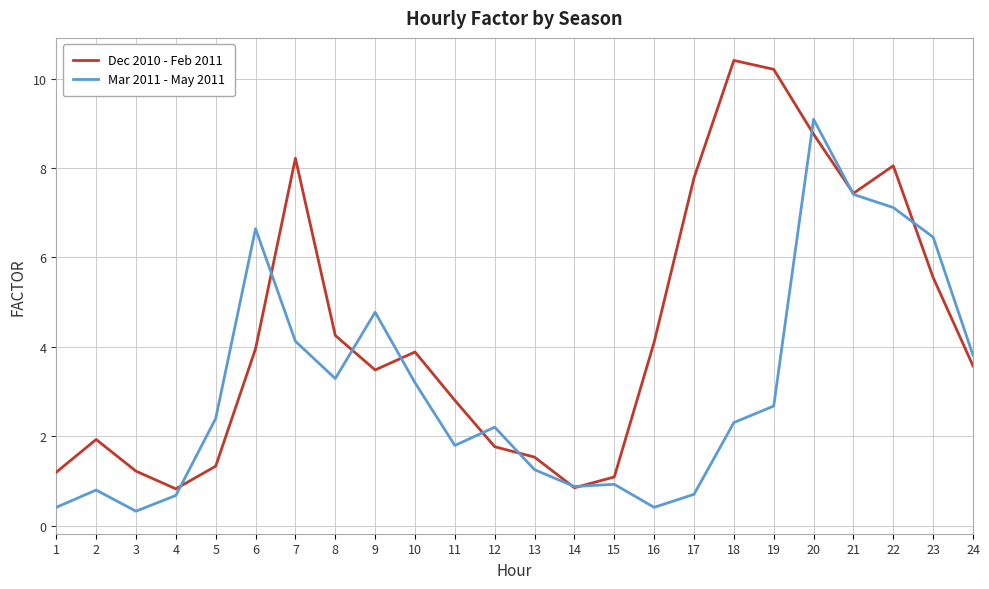

What is the sum of all Mar 2011 - May 2011 values?

73.7